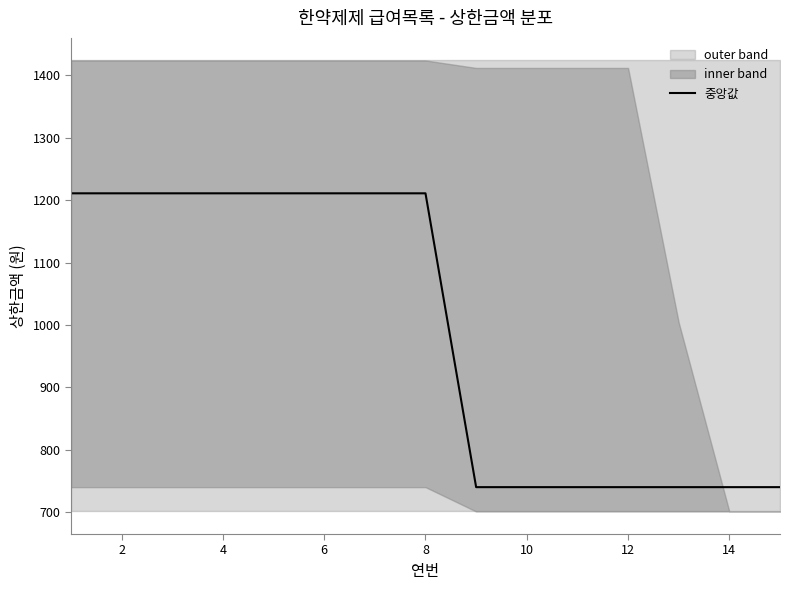

Does the chart have visible grid lines?

No